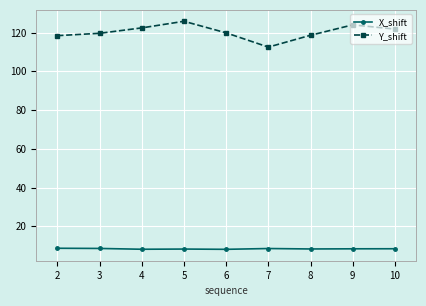

Which series has the largest range (max minus min)?

Y_shift